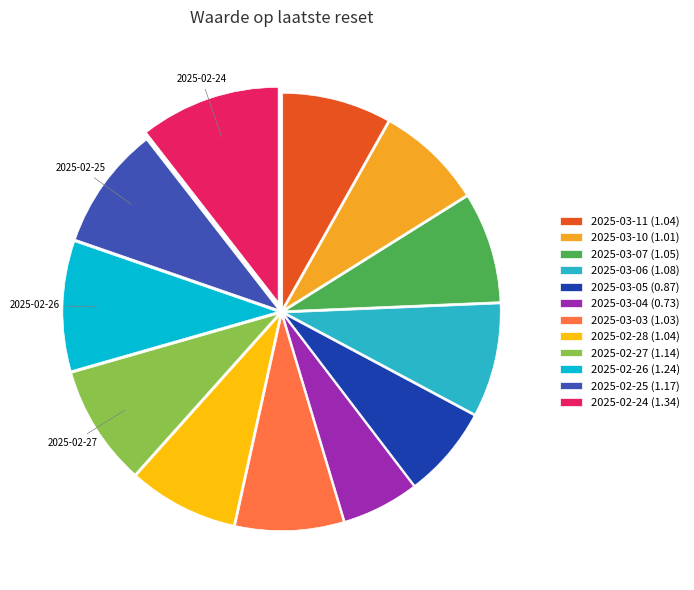

Combined, do 2025-03-04 (0.73) and 2025-03-05 (0.87) account for over 50%?

No